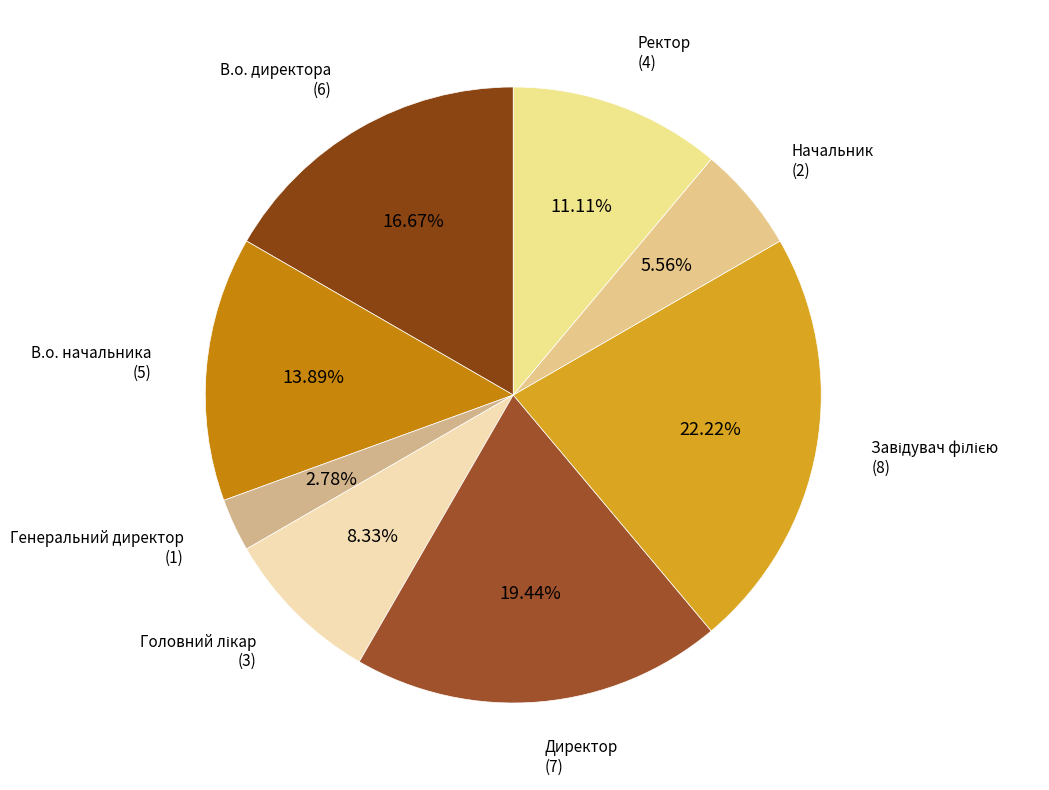

Count the number of slices in the pie.

8